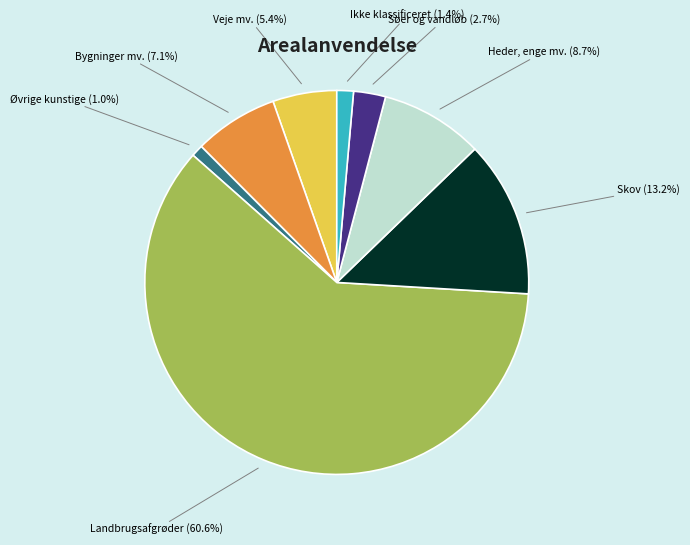

Is there any slice that represents more than half of the pie?

Yes